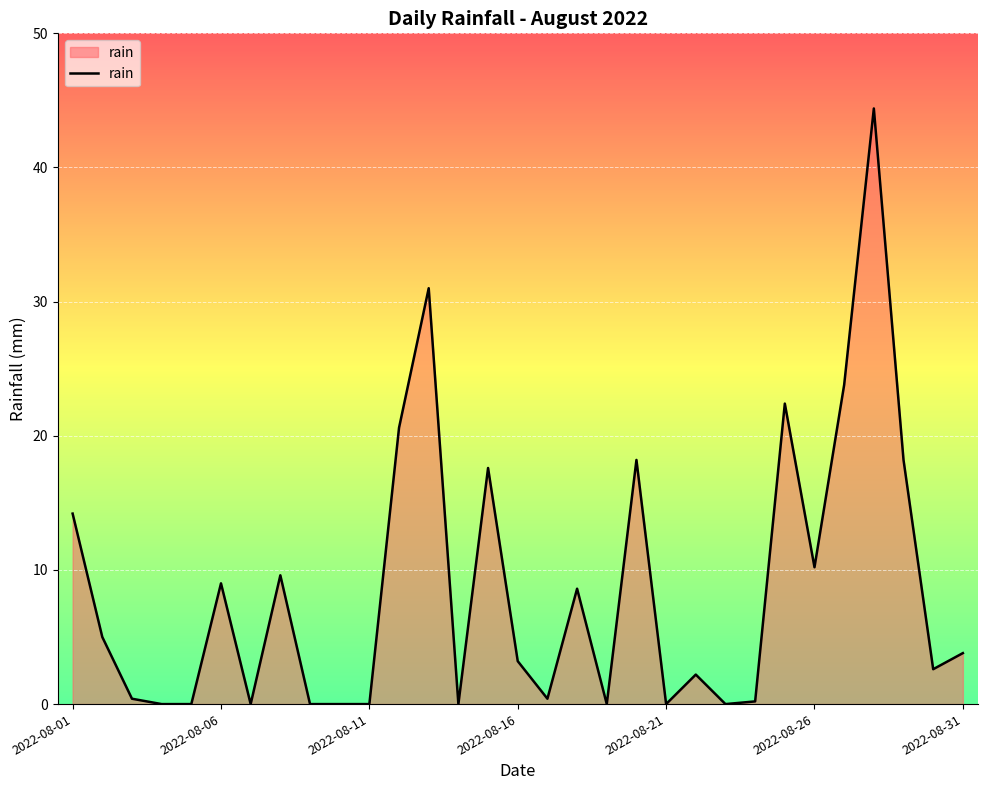

True or false: the data has more than 1 interior local peaks.

True